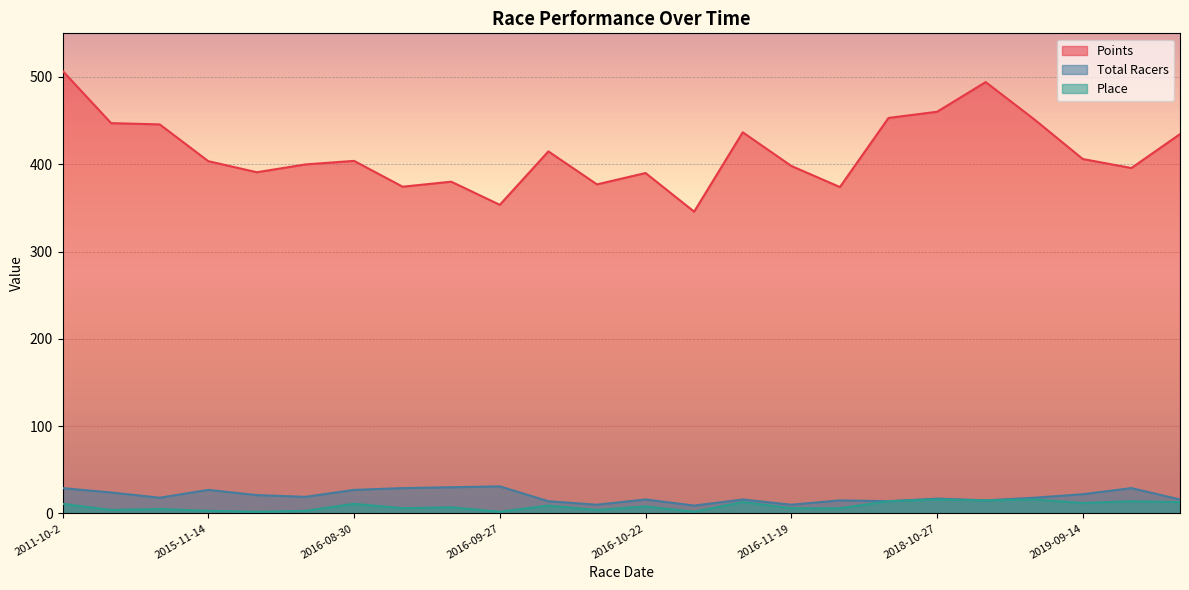

What is the spread (max minus min) of values at 2019-09-21?

381.7